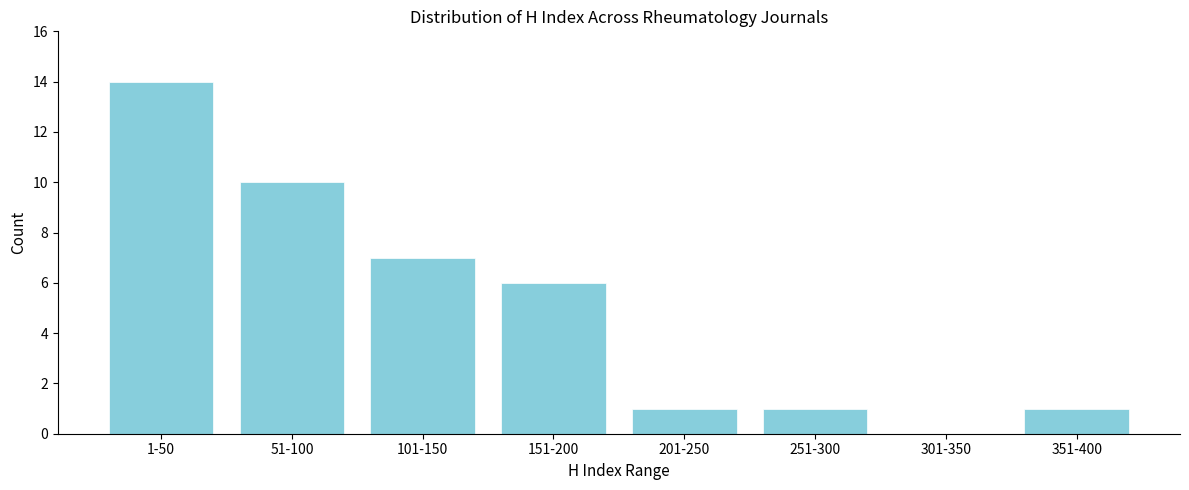

Reading left to right, transcribe all the data shown in this chart.

1-50=14	51-100=10	101-150=7	151-200=6	201-250=1	251-300=1	301-350=0	351-400=1